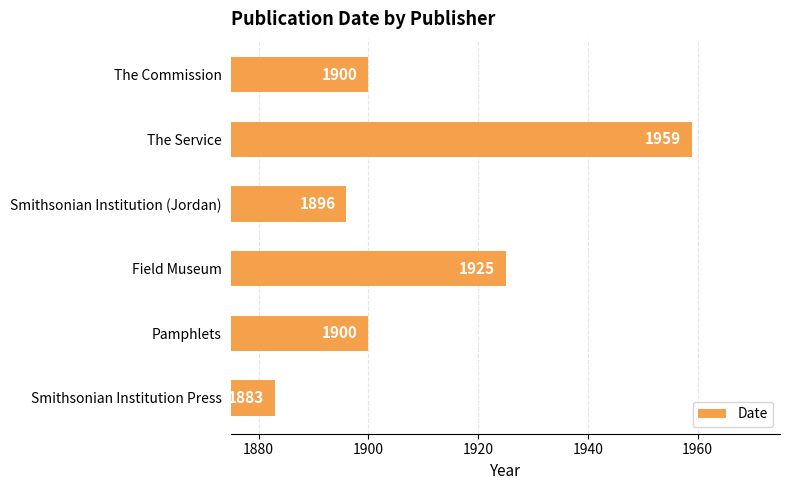

How many values are below 1900?

2